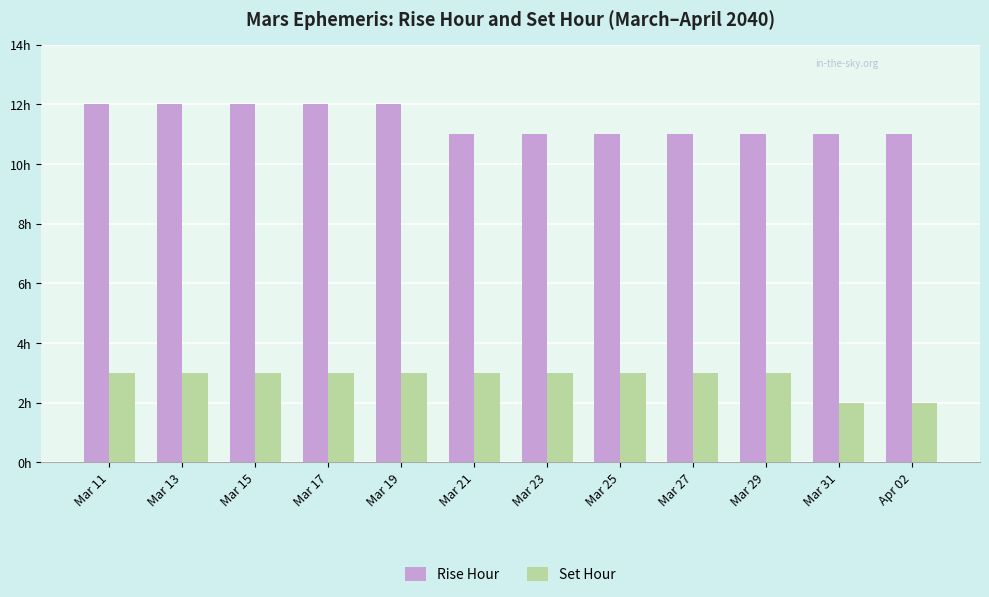

What are all the series names shown in the legend?

Rise Hour, Set Hour